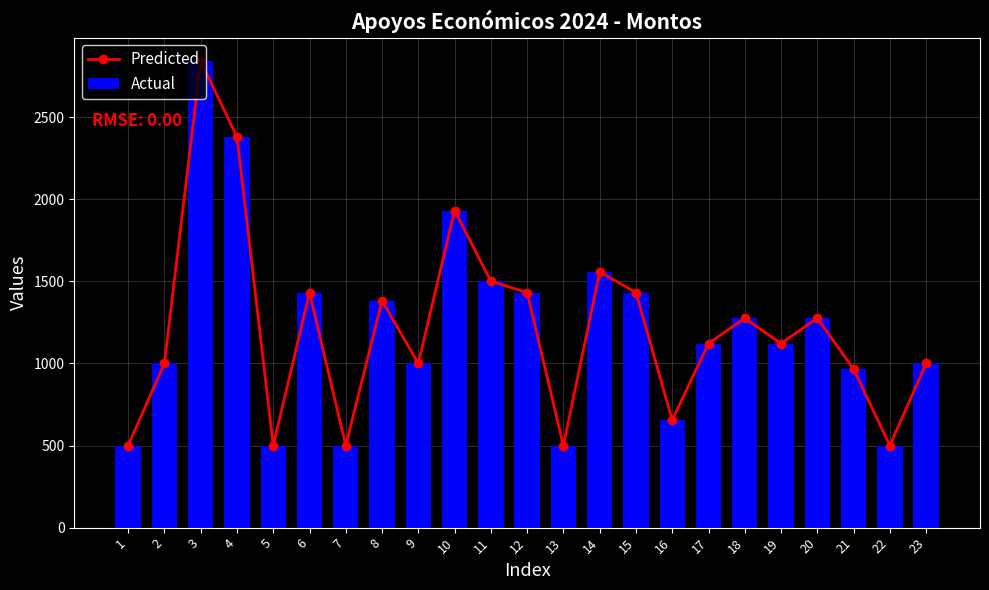

Rank the series by their maximum value, from lowest to highest.

Predicted, Actual